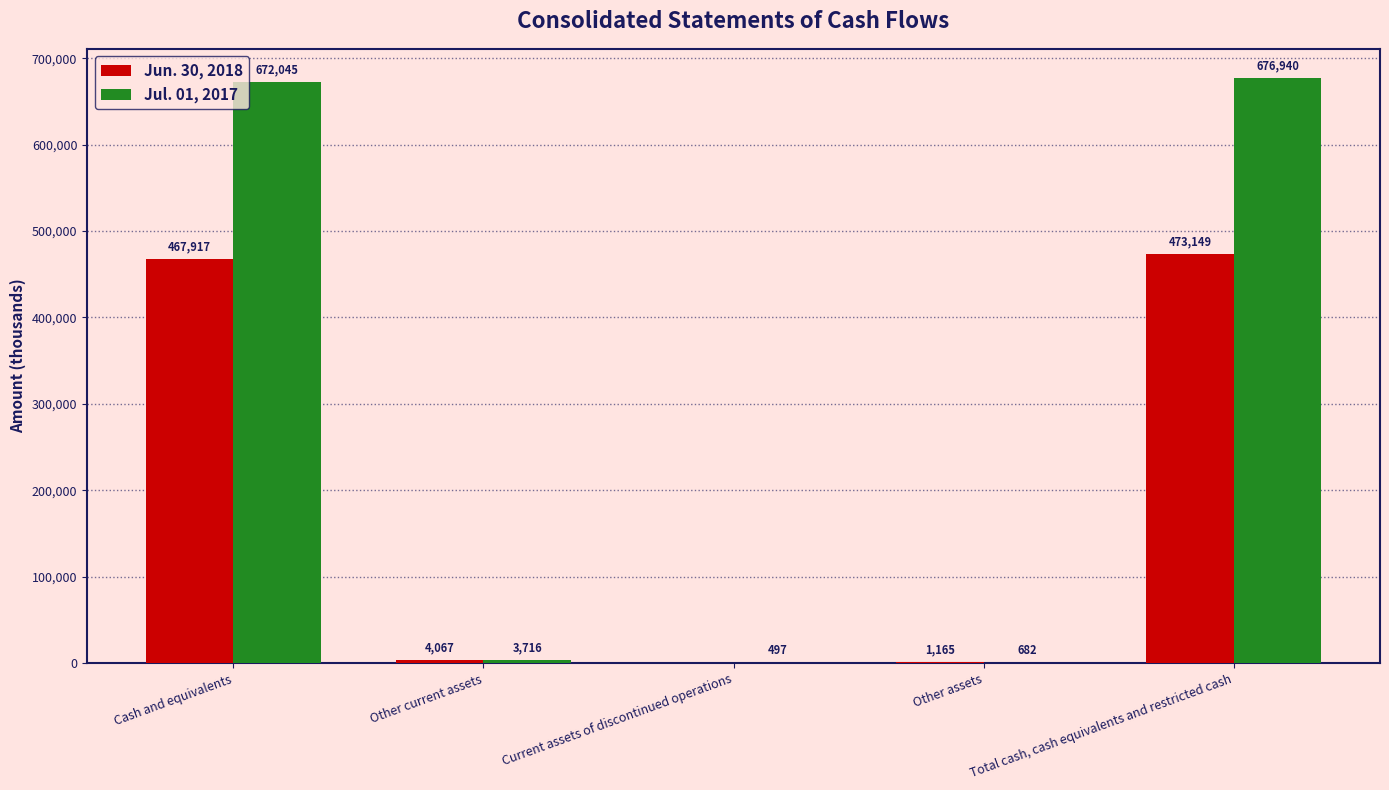

Which series has the largest total across all categories?

Jul. 01, 2017